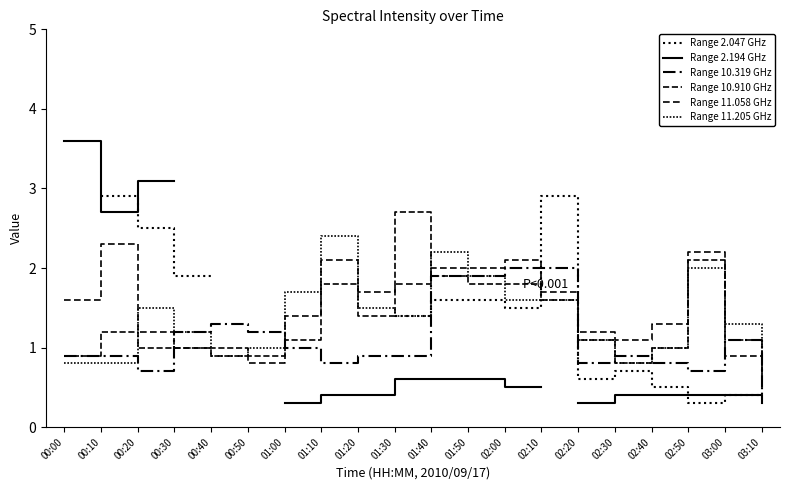

What is the label of the 15th point from the right?

00:50